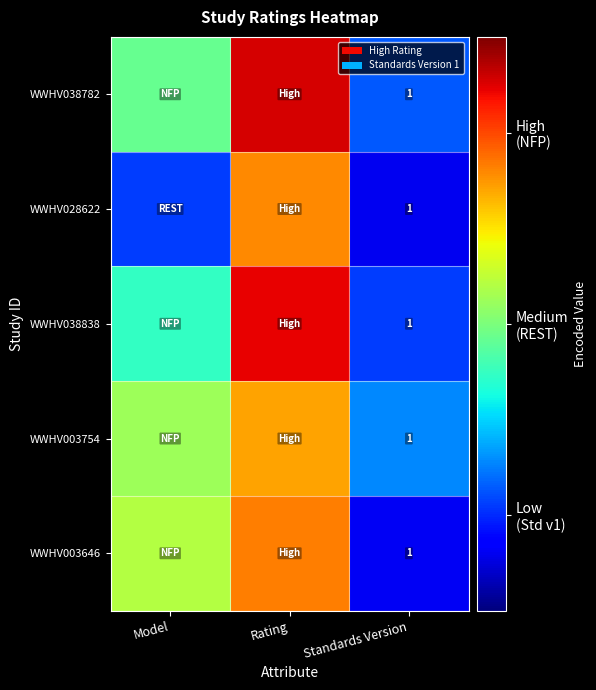

Which has a higher value, Model or Rating?

Rating